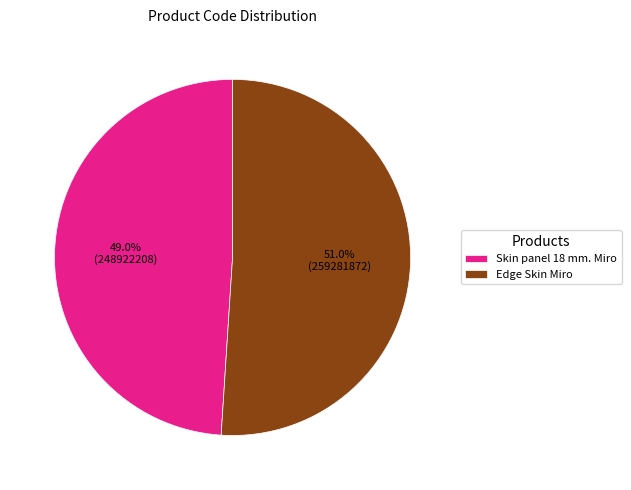

What is the smallest slice in the pie chart?

Skin panel 18 mm. Miro